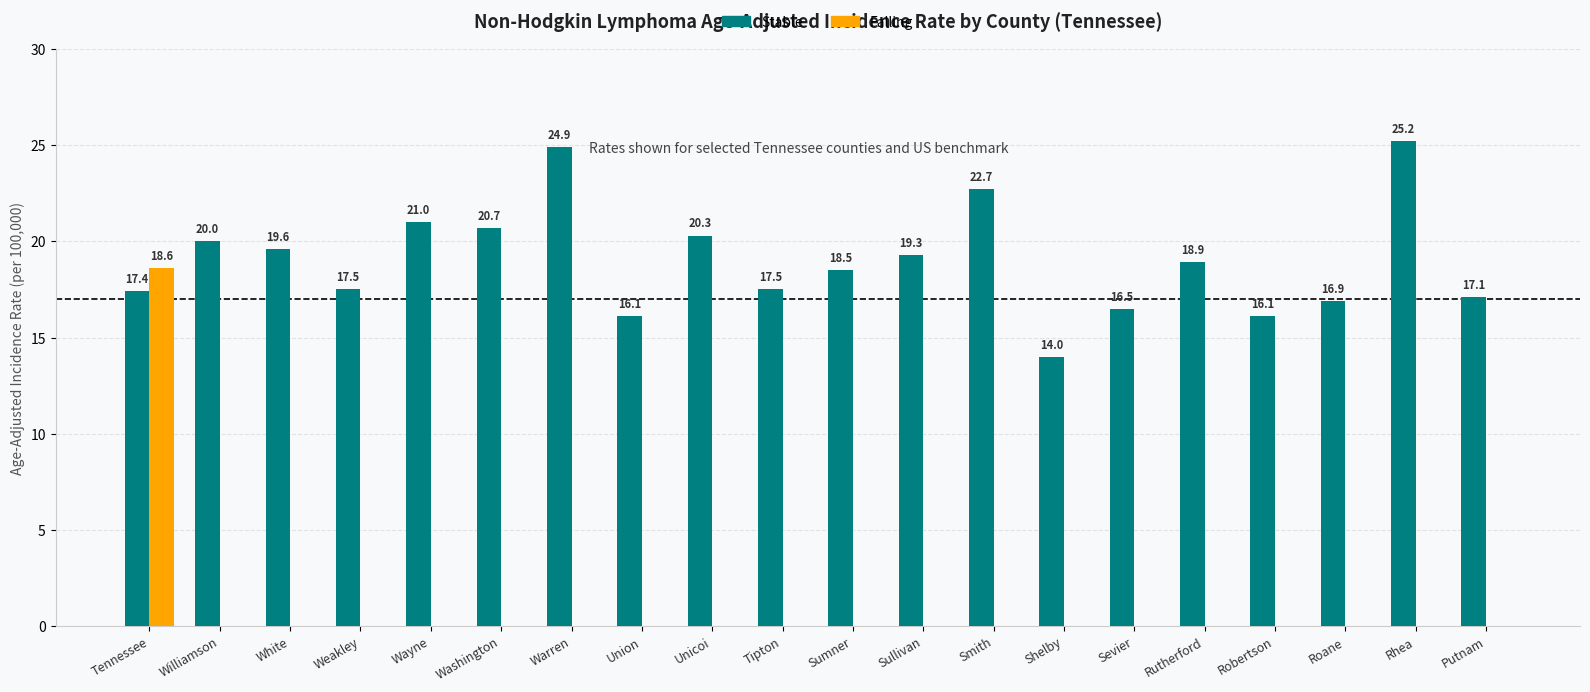

What are all the series names shown in the legend?

Stable, Falling